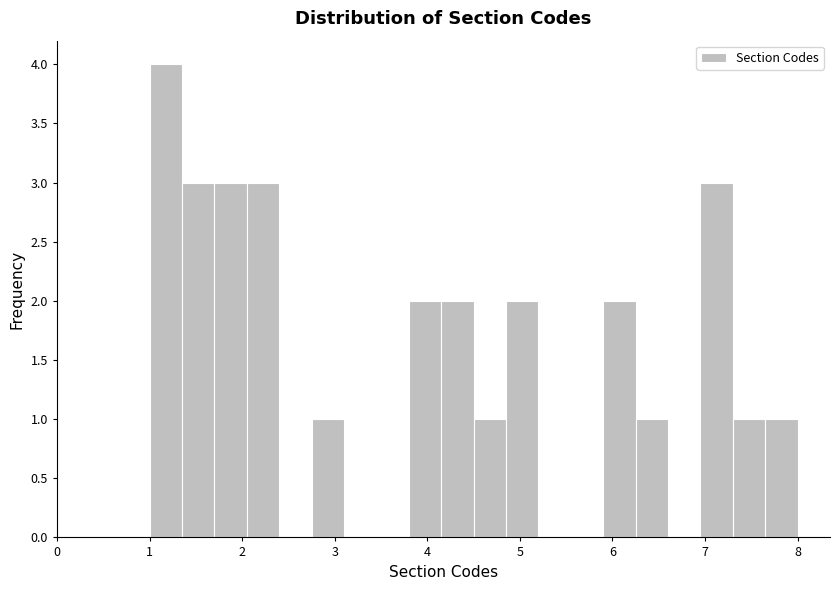

Read against the x-axis, roughly where is the centre of the tallest bar?

1.2